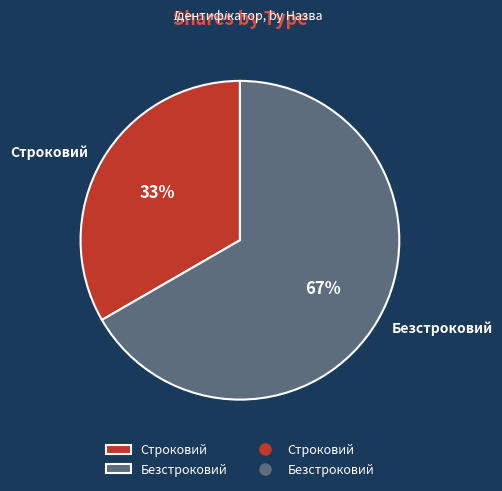

To the nearest percent, what is the combined percentage of Строковий and Безстроковий?

100%